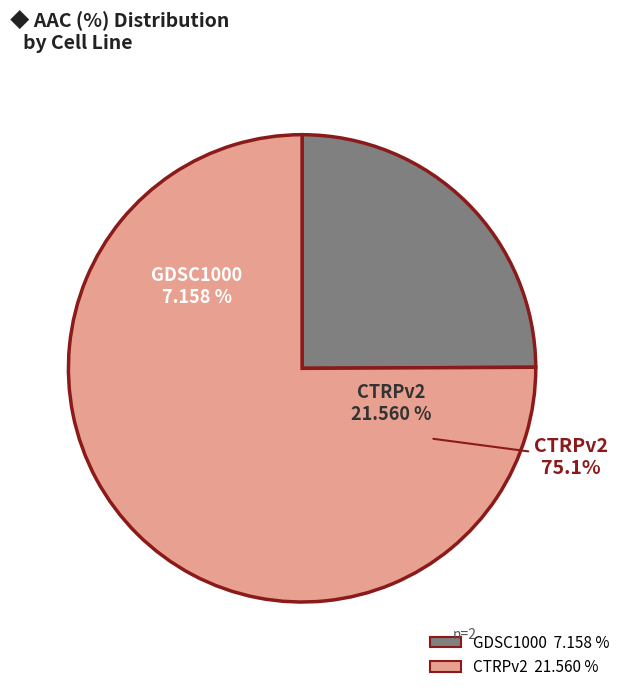

True or false: GDSC1000 accounts for 36% of the total.

False